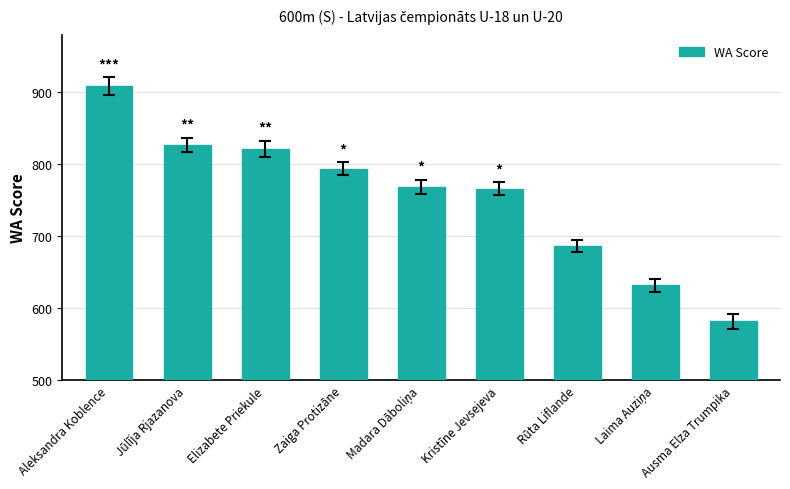

Where does the data first go above 769?

Aleksandra Koblence